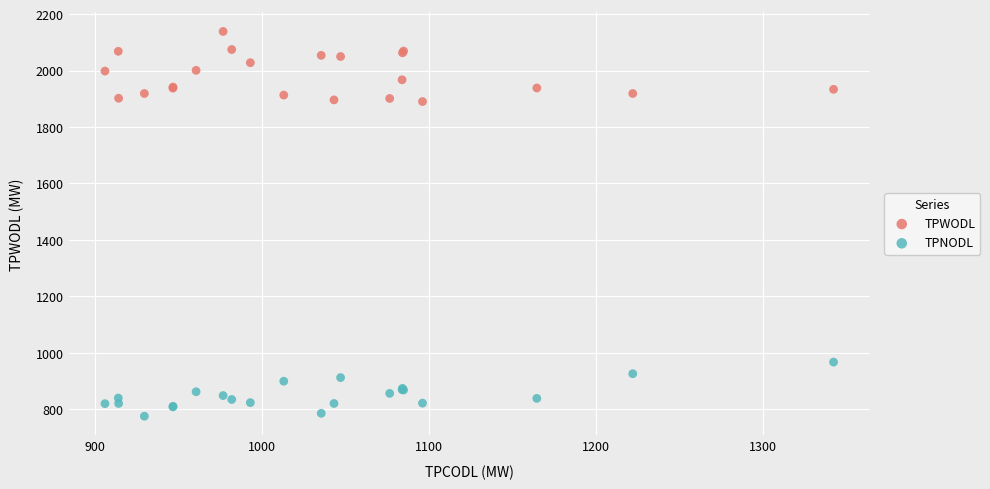

Which series reaches the maximum Y coordinate?

TPWODL